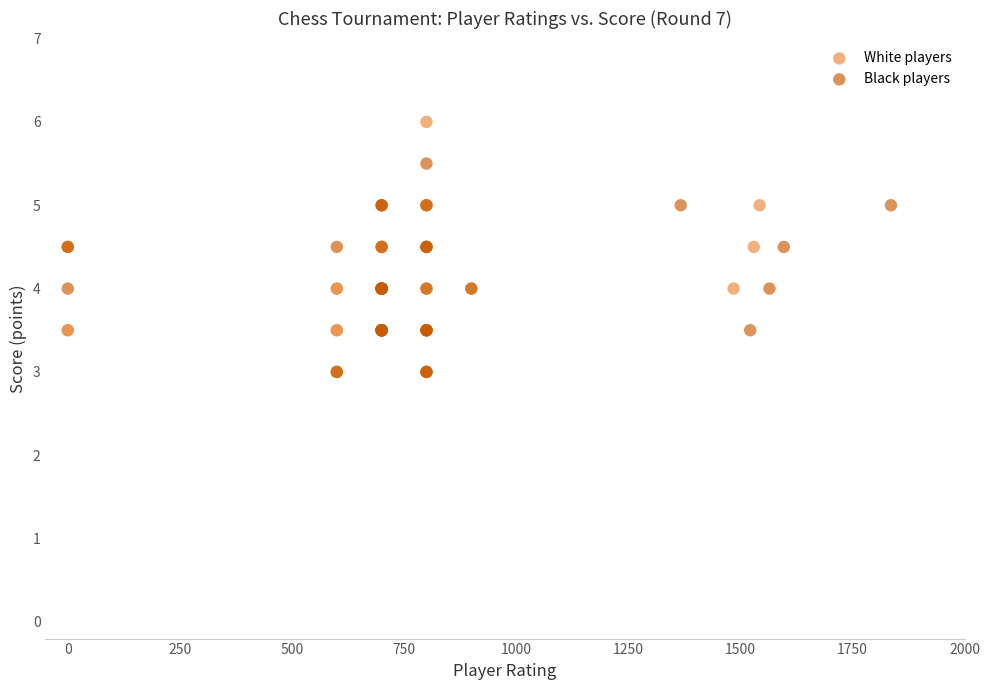

Which series has the largest Y range (max minus min)?

White players